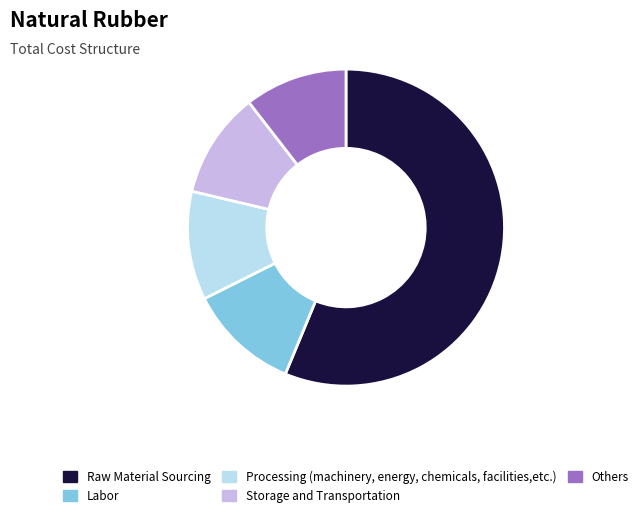

Do Raw Material Sourcing and Storage and Transportation together represent more than half of the pie?

Yes